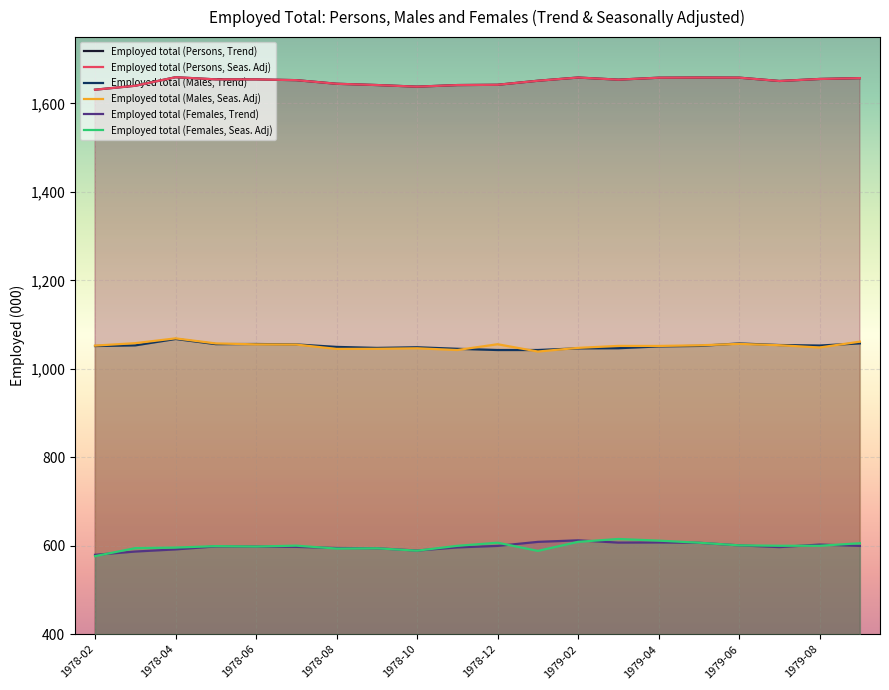

Rank the series by their maximum value, from highest to lowest.

Employed total (Persons, Trend), Employed total (Persons, Seas. Adj), Employed total (Males, Seas. Adj), Employed total (Males, Trend), Employed total (Females, Seas. Adj), Employed total (Females, Trend)